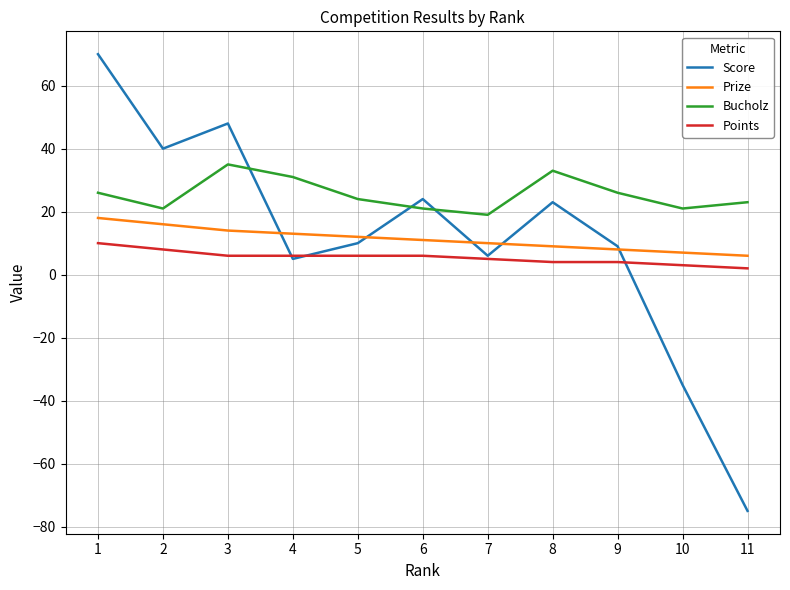

Which series has the widest spread of values?

Score